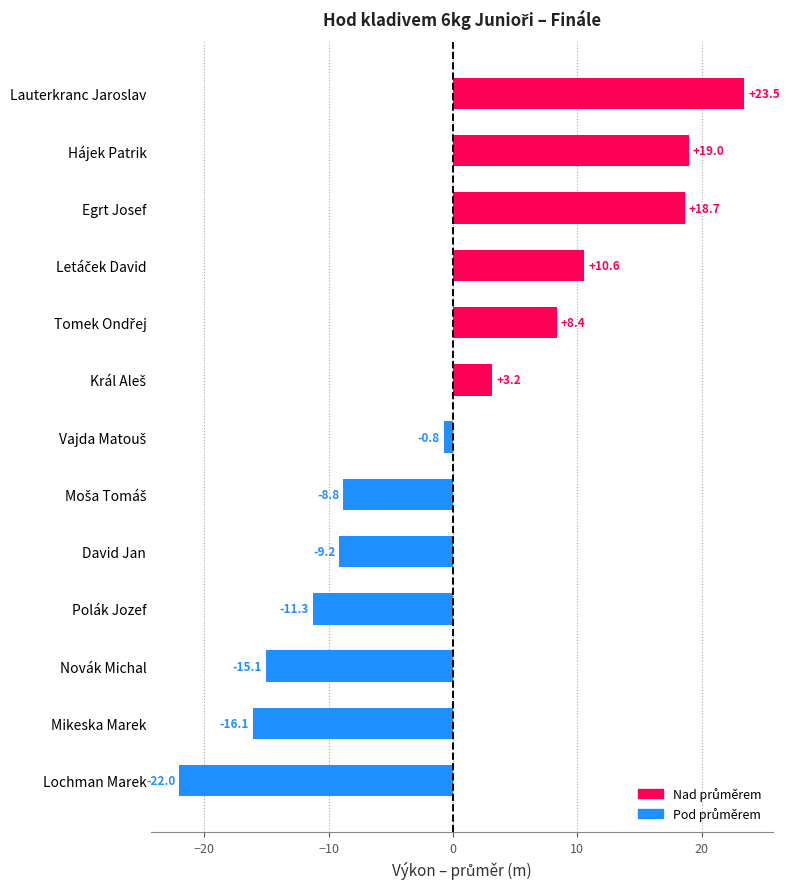

What is the difference between the maximum and second lowest values?

39.6